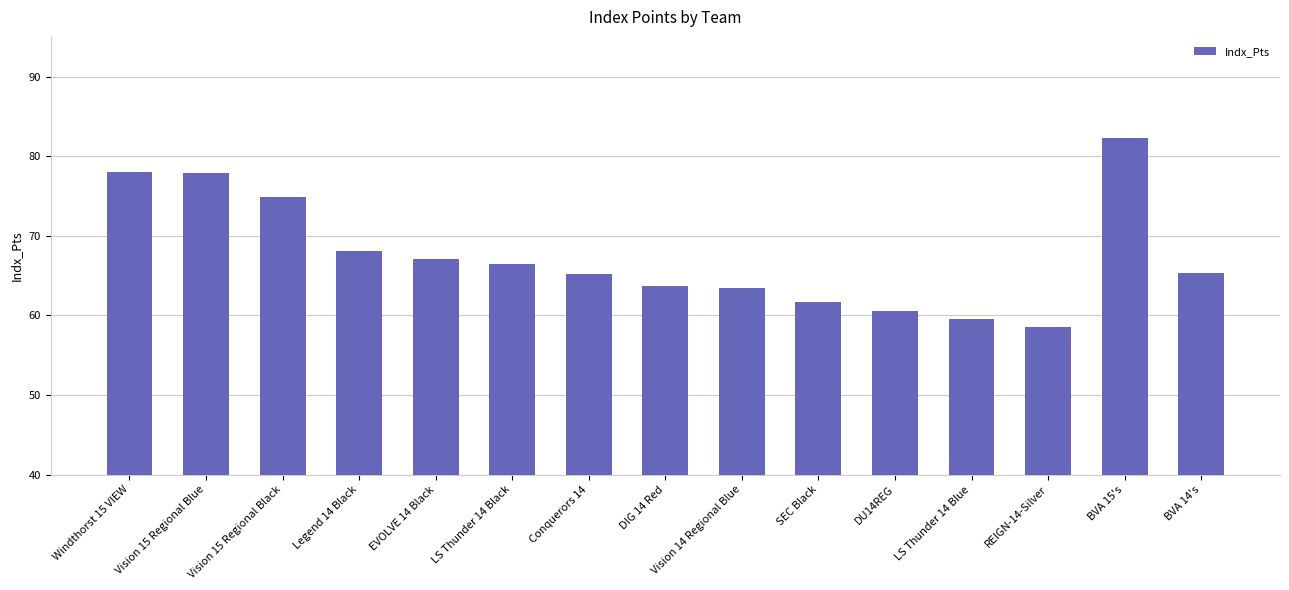

Which label corresponds to the largest value in the chart?

BVA 15's